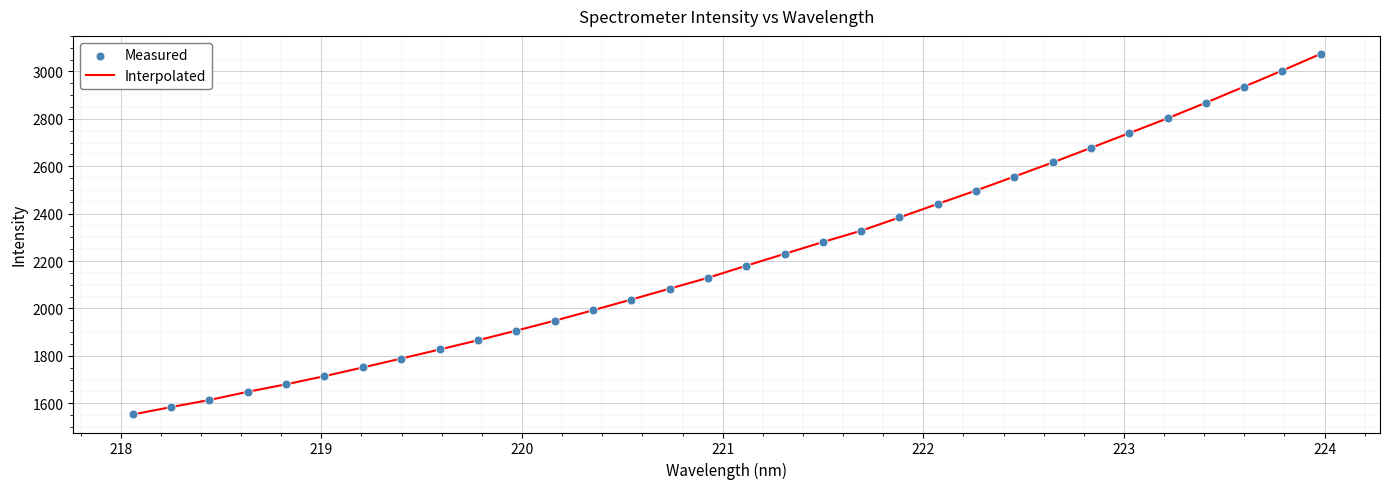

What is the greatest value displayed?

3074.1